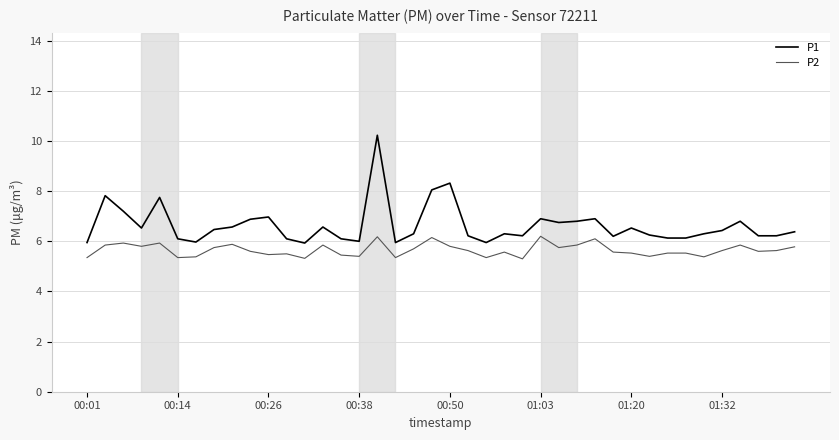

What are all the series names shown in the legend?

P1, P2